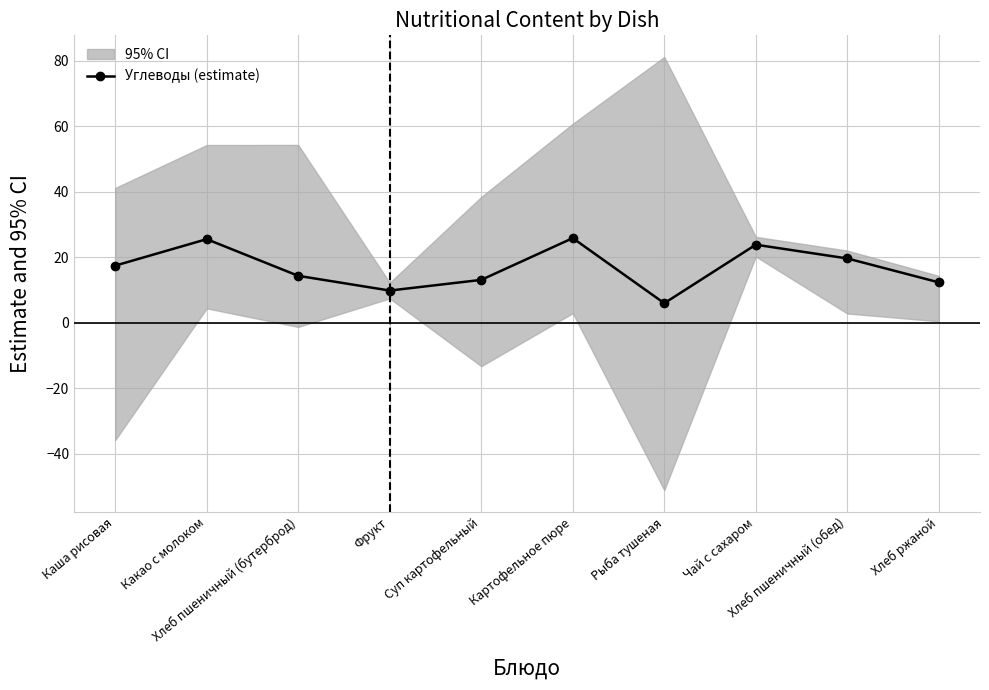

What is the label of the 6th point from the right?

Суп картофельный